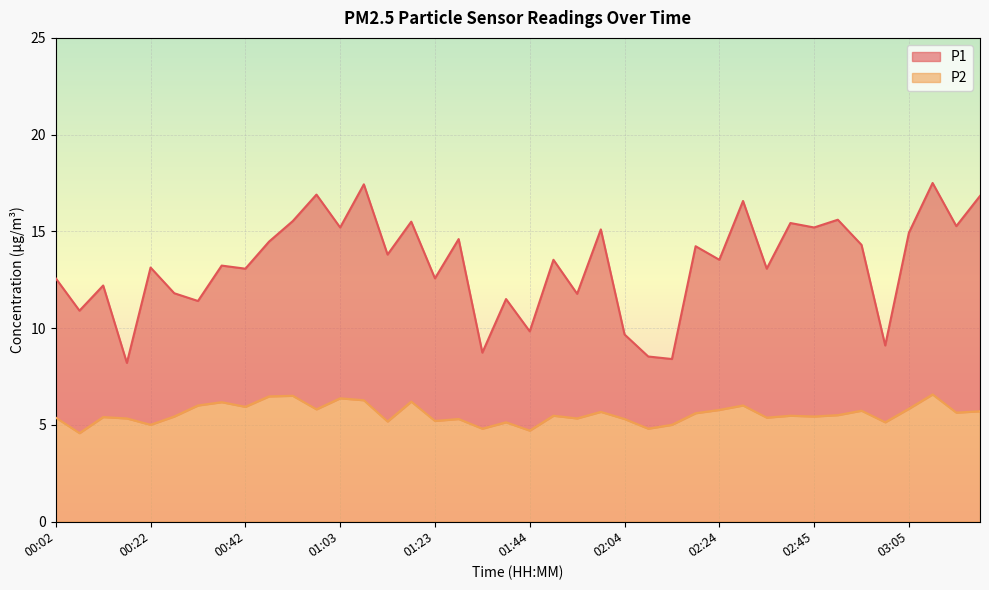

Reading right to left, list all the values displayed in this chart.

P1: 03:20=16.8	03:15=15.3	03:10=17.5	03:05=14.9	03:00=9.1	02:55=14.3	02:50=15.6	02:45=15.2	02:39=15.4	02:34=13.1	02:29=16.6	02:24=13.5	02:19=14.2	02:14=8.4	02:09=8.5	02:04=9.7	01:59=15.1	01:54=11.8	01:49=13.5	01:44=9.8	01:39=11.5	01:34=8.7	01:29=14.6	01:23=12.6	01:18=15.5	01:13=13.8	01:08=17.4	01:03=15.2	00:58=16.9	00:53=15.5	00:48=14.5	00:42=13.1	00:37=13.2	00:32=11.4	00:27=11.8	00:22=13.1	00:17=8.2	00:12=12.2	00:07=10.9	00:02=12.6
P2: 03:20=5.7	03:15=5.6	03:10=6.6	03:05=5.8	03:00=5.1	02:55=5.7	02:50=5.5	02:45=5.4	02:39=5.5	02:34=5.4	02:29=6.0	02:24=5.8	02:19=5.6	02:14=5.0	02:09=4.8	02:04=5.3	01:59=5.7	01:54=5.3	01:49=5.5	01:44=4.7	01:39=5.1	01:34=4.8	01:29=5.3	01:23=5.2	01:18=6.2	01:13=5.2	01:08=6.3	01:03=6.4	00:58=5.8	00:53=6.5	00:48=6.5	00:42=5.9	00:37=6.2	00:32=6.0	00:27=5.4	00:22=5.0	00:17=5.3	00:12=5.4	00:07=4.6	00:02=5.4